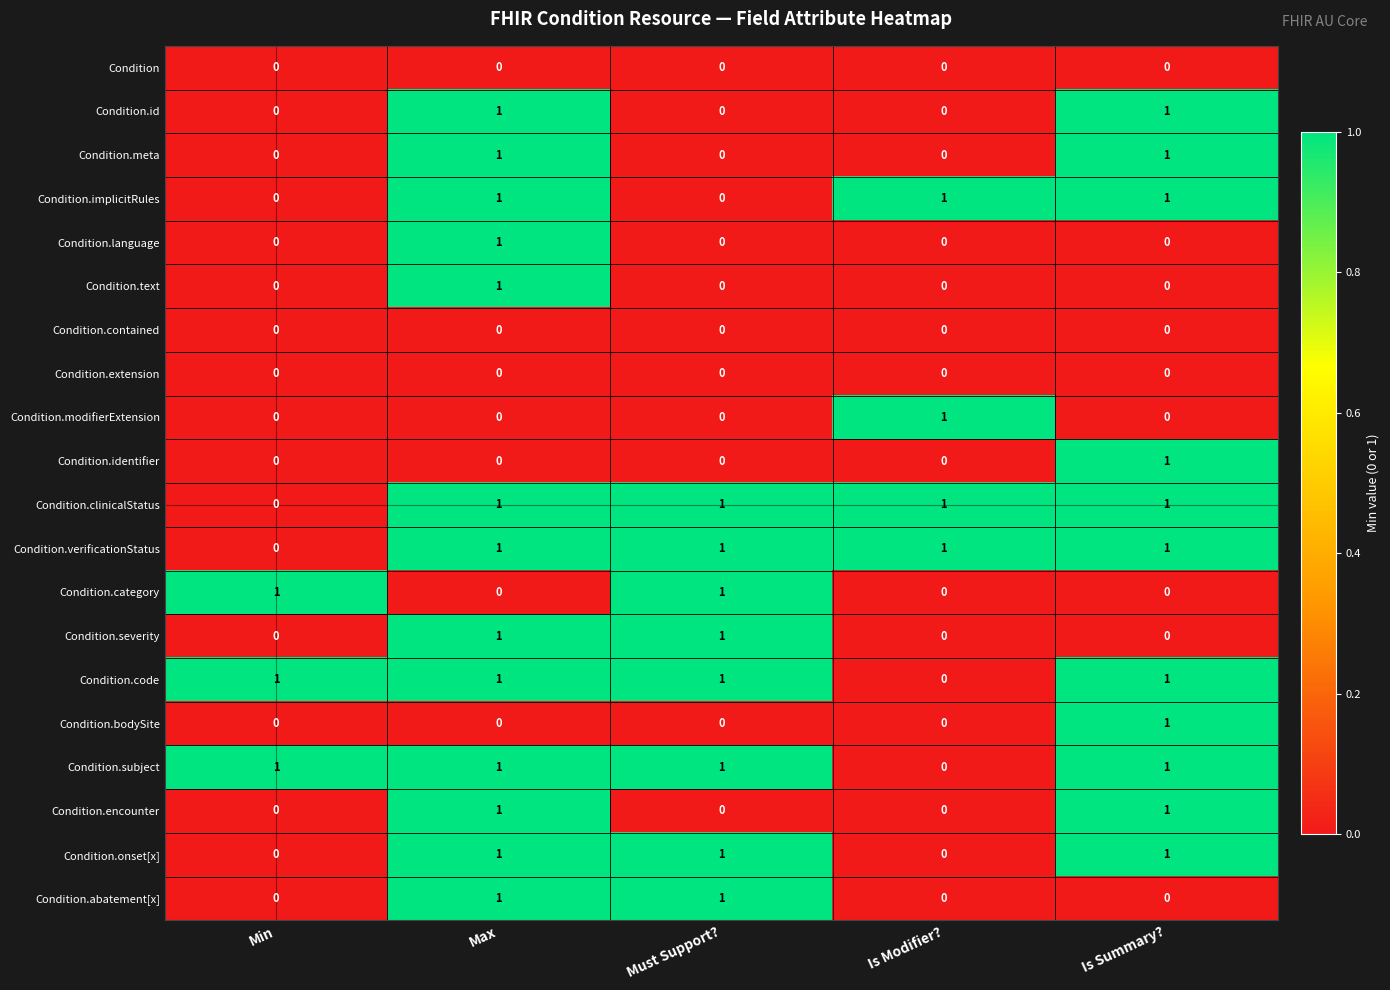

The value of Condition.category at Min is 0. True or false?

False